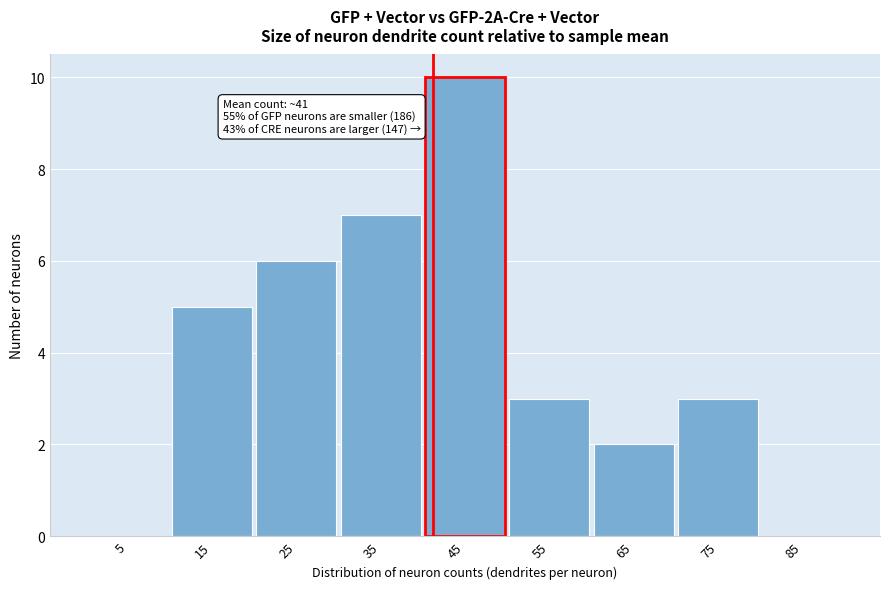

Which range on the x-axis has the tallest bar?

40 to 50